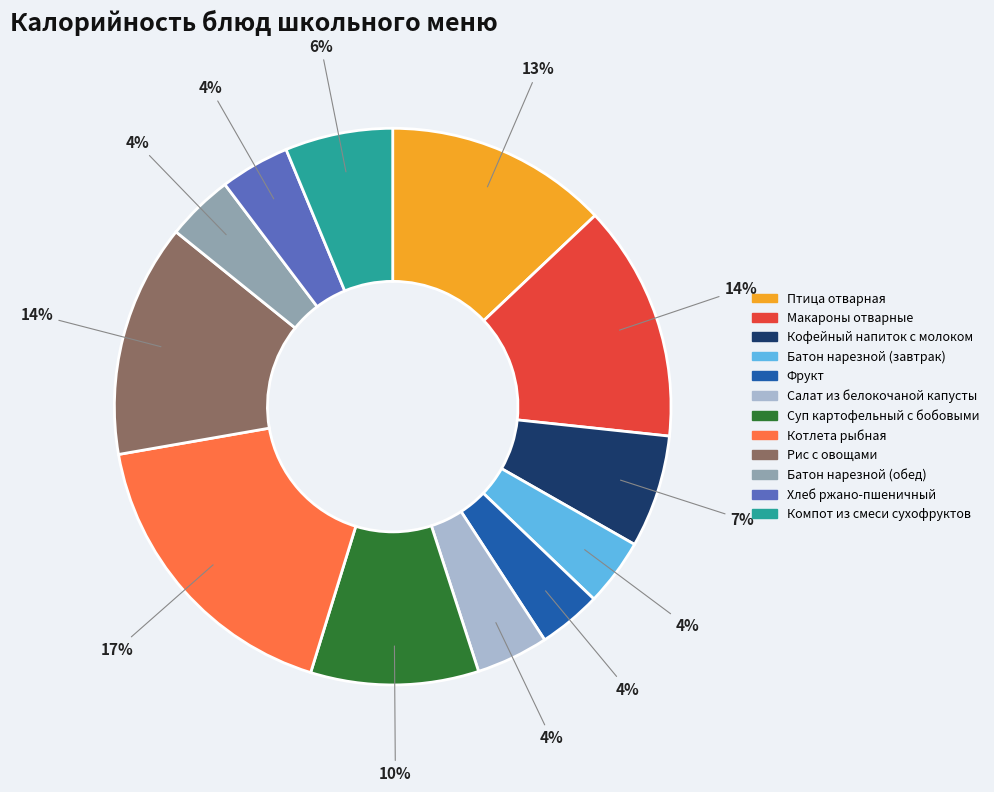

What percentage is the Батон нарезной (завтрак) slice, to the nearest percent?

4%